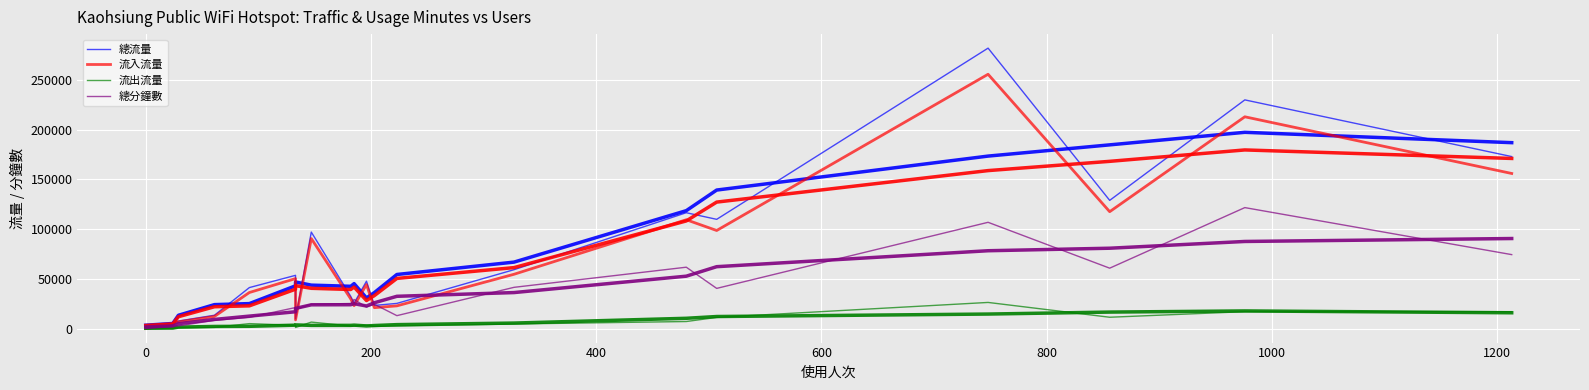

What is the difference between the 總流量 values at 1 and 11?

56425.6